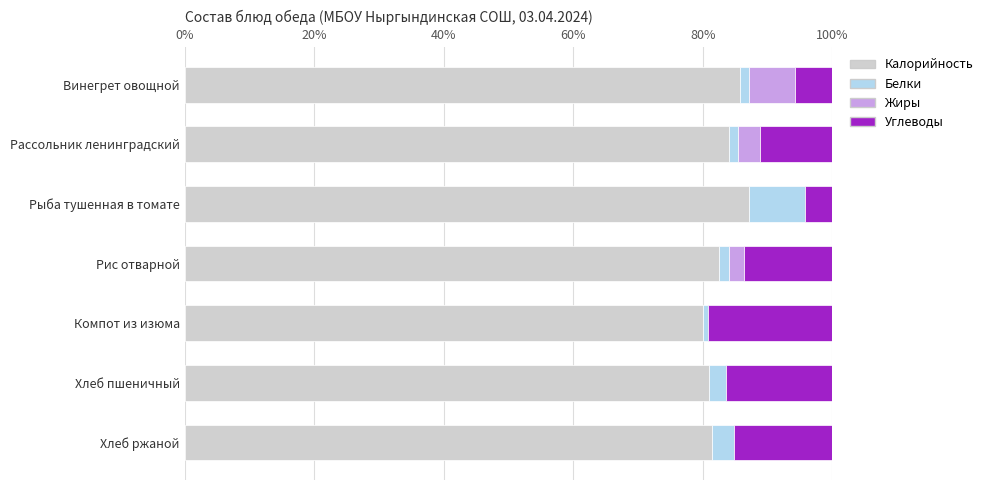

The value of Калорийность at Рис отварной is 110.5. True or false?

False